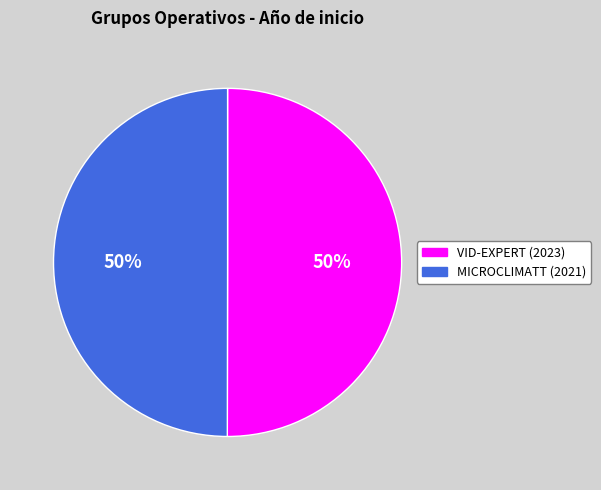

Is it true that MICROCLIMATT (2021) is 50% of the pie?

True